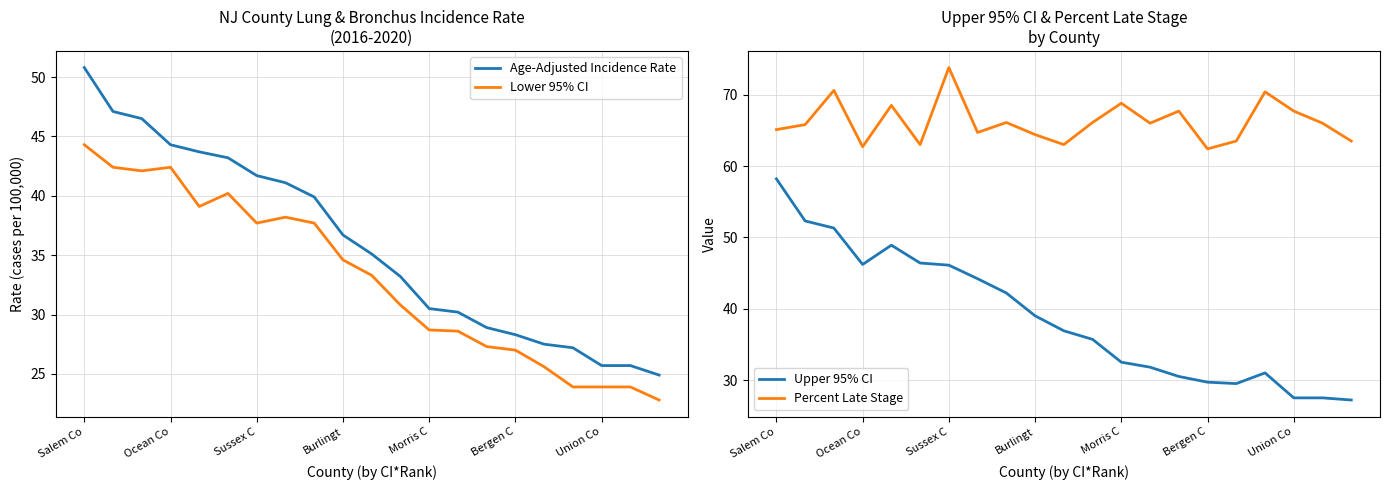

The Percent Late Stage series shows 62.7 at Ocean Co. True or false?

True